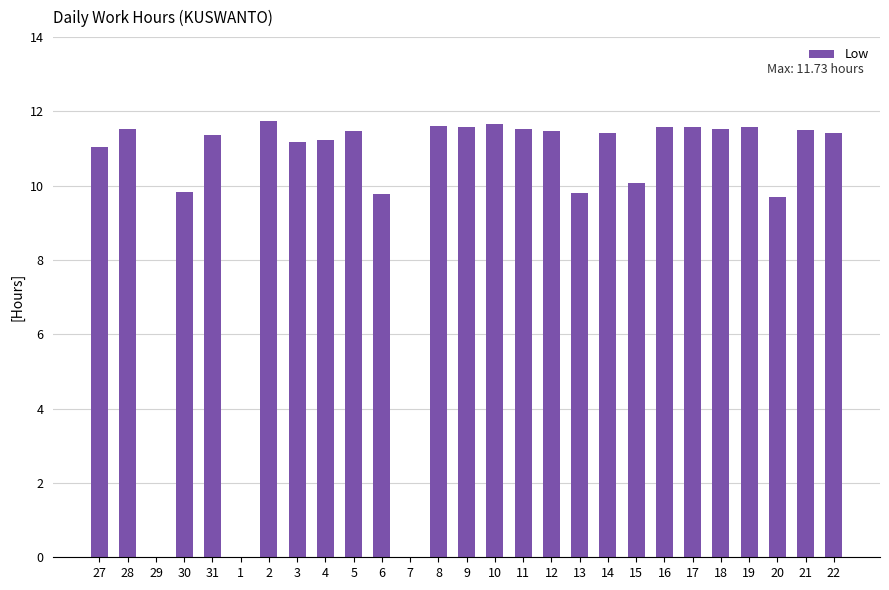

How many distinct data groups are displayed?

1